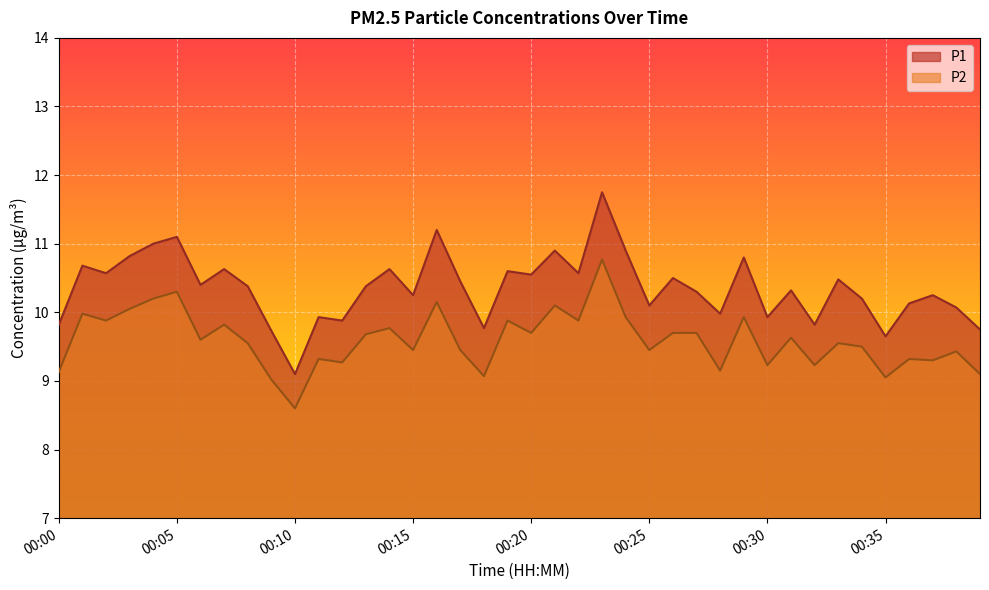

True or false: P2 and P1 cross at least once.

False